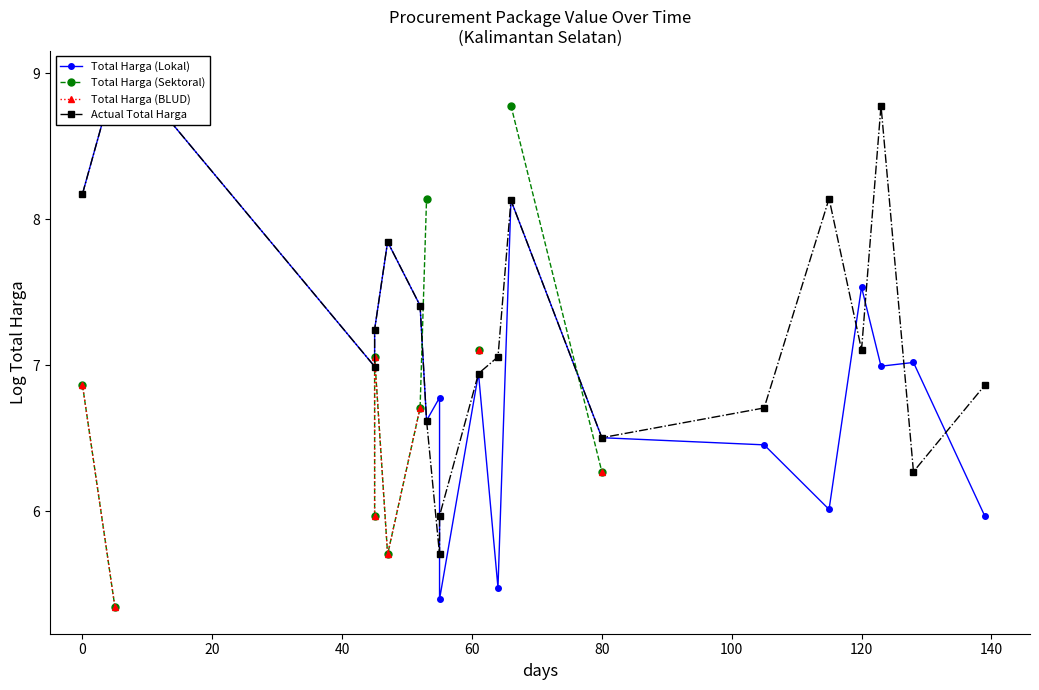

True or false: Total Harga (BLUD) has a value of 9.5 at 10.

False